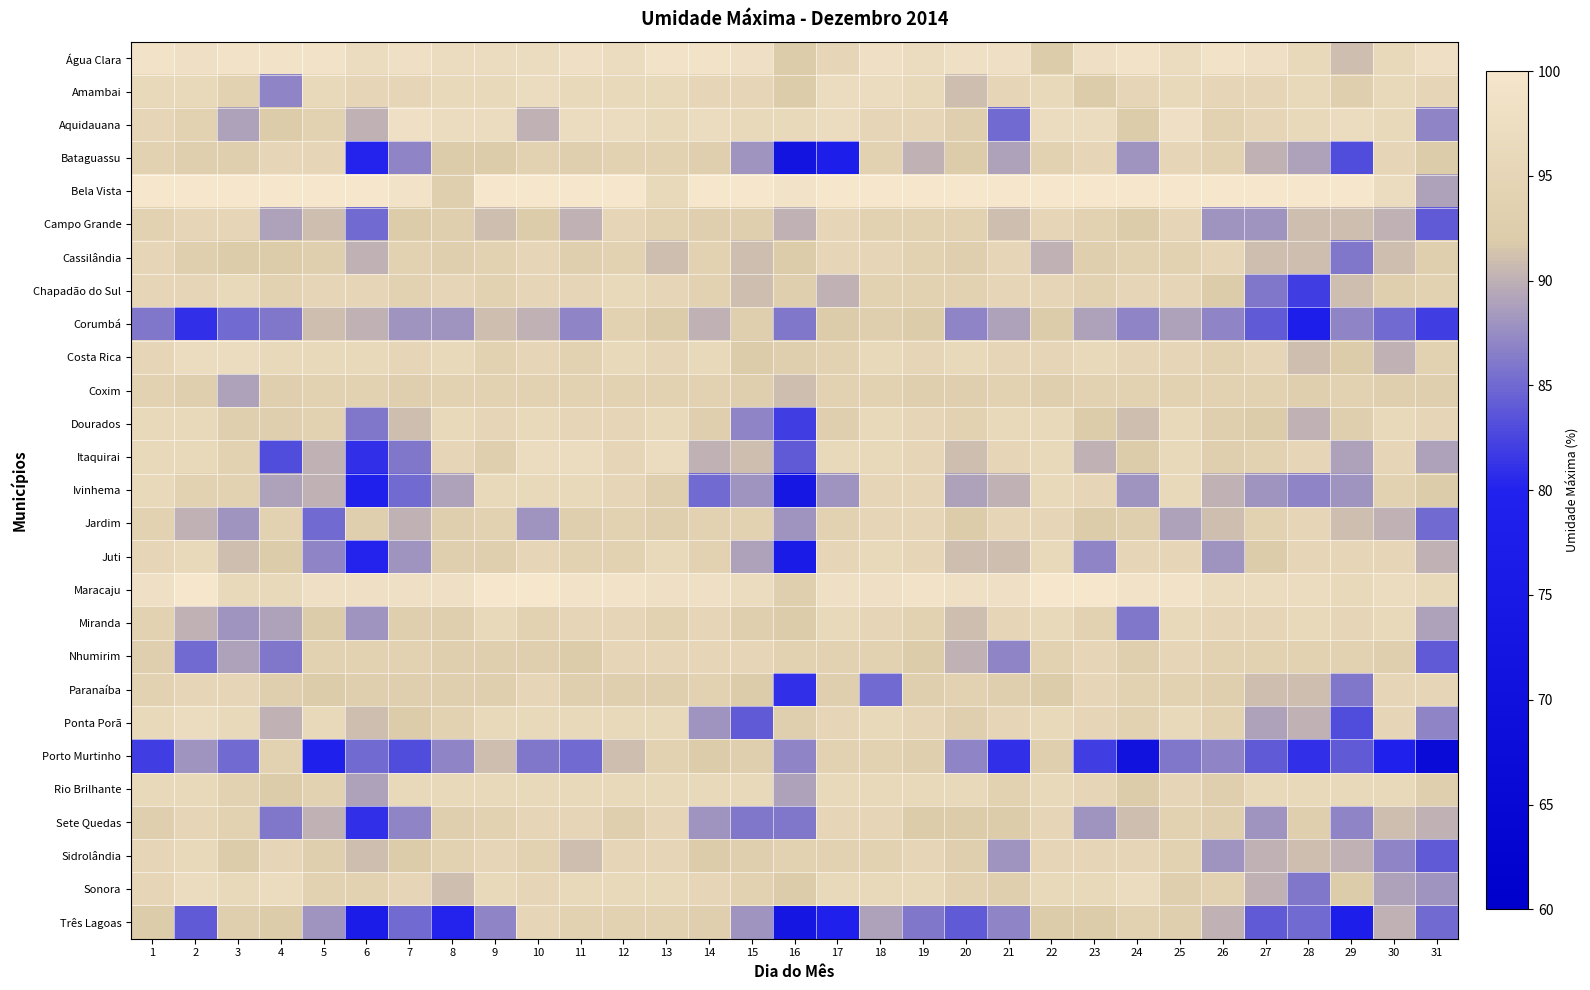

Reading right to left, what are all the values shown in this chart?

Água Clara: 31=98	30=96	29=91	28=96	27=98	26=99	25=97	24=99	23=98	22=92	21=98	20=98	19=97	18=98	17=95	16=92	15=98	14=99	13=99	12=97	11=98	10=97	9=97	8=97	7=98	6=97	5=99	4=99	3=99	2=98	1=99
Amambai: 31=95	30=96	29=93	28=96	27=95	26=95	25=96	24=95	23=92	22=96	21=95	20=91	19=96	18=97	17=97	16=92	15=95	14=95	13=96	12=96	11=96	10=97	9=96	8=96	7=95	6=95	5=96	4=87	3=94	2=96	1=96
Aquidauana: 31=87	30=96	29=97	28=96	27=95	26=94	25=98	24=92	23=97	22=97	21=85	20=93	19=95	18=95	17=97	16=96	15=96	14=97	13=96	12=97	11=97	10=90	9=97	8=97	7=98	6=90	5=94	4=92	3=89	2=94	1=95
Bataguassu: 31=92	30=95	29=83	28=89	27=90	26=94	25=95	24=88	23=95	22=94	21=89	20=92	19=90	18=94	17=78	16=72	15=88	14=93	13=94	12=94	11=93	10=94	9=92	8=92	7=87	6=80	5=95	4=95	3=93	2=93	1=94
Bela Vista: 31=89	30=97	29=100	28=100	27=100	26=100	25=100	24=100	23=100	22=100	21=100	20=100	19=100	18=100	17=100	16=99	15=100	14=100	13=96	12=100	11=100	10=100	9=100	8=93	7=99	6=100	5=100	4=100	3=100	2=100	1=100
Campo Grande: 31=84	30=90	29=91	28=91	27=88	26=88	25=95	24=92	23=94	22=95	21=91	20=94	19=94	18=94	17=95	16=90	15=93	14=93	13=94	12=95	11=90	10=92	9=91	8=93	7=92	6=85	5=91	4=89	3=95	2=95	1=94
Cassilândia: 31=93	30=91	29=86	28=91	27=91	26=95	25=94	24=94	23=93	22=90	21=95	20=93	19=94	18=95	17=95	16=92	15=91	14=94	13=91	12=94	11=93	10=95	9=94	8=93	7=94	6=90	5=93	4=92	3=92	2=93	1=95
Chapadão do Sul: 31=94	30=93	29=91	28=82	27=86	26=92	25=95	24=95	23=94	22=95	21=95	20=94	19=94	18=94	17=90	16=93	15=91	14=94	13=95	12=96	11=95	10=95	9=94	8=95	7=94	6=95	5=95	4=94	3=96	2=95	1=95
Corumbá: 31=82	30=85	29=87	28=78	27=84	26=87	25=89	24=87	23=89	22=92	21=89	20=87	19=92	18=93	17=92	16=86	15=93	14=90	13=92	12=94	11=87	10=90	9=91	8=88	7=88	6=90	5=91	4=86	3=85	2=81	1=86
Costa Rica: 31=94	30=90	29=92	28=91	27=95	26=94	25=95	24=95	23=96	22=95	21=95	20=96	19=95	18=96	17=94	16=93	15=92	14=96	13=95	12=96	11=94	10=95	9=94	8=96	7=95	6=96	5=96	4=96	3=97	2=97	1=95
Coxim: 31=93	30=93	29=94	28=93	27=94	26=94	25=94	24=94	23=94	22=93	21=94	20=93	19=93	18=94	17=94	16=91	15=93	14=94	13=94	12=94	11=94	10=94	9=94	8=94	7=93	6=94	5=94	4=93	3=89	2=93	1=94
Dourados: 31=95	30=96	29=93	28=90	27=92	26=93	25=96	24=91	23=92	22=96	21=96	20=94	19=95	18=96	17=93	16=82	15=87	14=93	13=96	12=95	11=95	10=96	9=95	8=96	7=91	6=86	5=94	4=93	3=93	2=96	1=96
Itaquirai: 31=89	30=95	29=89	28=95	27=94	26=93	25=96	24=92	23=90	22=96	21=95	20=91	19=95	18=96	17=96	16=84	15=91	14=90	13=97	12=95	11=97	10=97	9=93	8=95	7=86	6=81	5=90	4=83	3=94	2=96	1=96
Ivinhema: 31=92	30=94	29=88	28=87	27=88	26=90	25=96	24=88	23=95	22=96	21=90	20=89	19=95	18=95	17=88	16=74	15=88	14=85	13=93	12=95	11=96	10=96	9=96	8=89	7=85	6=79	5=90	4=89	3=94	2=94	1=96
Jardim: 31=85	30=90	29=91	28=95	27=94	26=91	25=89	24=93	23=92	22=95	21=95	20=92	19=95	18=95	17=94	16=88	15=94	14=94	13=93	12=94	11=93	10=88	9=94	8=93	7=90	6=93	5=85	4=94	3=88	2=90	1=94
Juti: 31=90	30=95	29=95	28=95	27=92	26=88	25=95	24=95	23=87	22=96	21=91	20=91	19=95	18=96	17=95	16=76	15=89	14=94	13=96	12=94	11=94	10=95	9=93	8=93	7=88	6=80	5=87	4=92	3=91	2=96	1=95
Maracaju: 31=96	30=97	29=96	28=97	27=97	26=97	25=99	24=99	23=100	22=100	21=98	20=98	19=99	18=98	17=98	16=93	15=97	14=98	13=98	12=99	11=99	10=100	9=100	8=98	7=98	6=98	5=98	4=96	3=96	2=100	1=98
Miranda: 31=89	30=96	29=95	28=96	27=95	26=95	25=96	24=86	23=94	22=96	21=95	20=91	19=94	18=95	17=96	16=92	15=93	14=95	13=94	12=95	11=95	10=94	9=96	8=93	7=93	6=88	5=92	4=89	3=88	2=90	1=94
Nhumirim: 31=84	30=93	29=94	28=94	27=94	26=94	25=95	24=93	23=95	22=94	21=87	20=90	19=92	18=94	17=94	16=94	15=95	14=95	13=95	12=95	11=92	10=93	9=93	8=93	7=94	6=94	5=94	4=86	3=89	2=85	1=93
Paranaíba: 31=95	30=95	29=86	28=91	27=91	26=93	25=94	24=94	23=95	22=92	21=93	20=94	19=93	18=85	17=93	16=81	15=92	14=94	13=93	12=93	11=93	10=95	9=93	8=93	7=93	6=93	5=92	4=93	3=95	2=95	1=94
Ponta Porã: 31=87	30=95	29=83	28=90	27=89	26=94	25=96	24=94	23=95	22=96	21=95	20=93	19=95	18=96	17=95	16=93	15=84	14=88	13=96	12=96	11=96	10=96	9=96	8=94	7=92	6=91	5=96	4=90	3=96	2=97	1=96
Porto Murtinho: 31=67	30=79	29=84	28=81	27=84	26=87	25=86	24=71	23=82	22=93	21=81	20=87	19=93	18=94	17=94	16=87	15=93	14=92	13=94	12=91	11=85	10=86	9=91	8=87	7=83	6=85	5=79	4=94	3=85	2=88	1=82
Rio Brilhante: 31=93	30=96	29=96	28=96	27=96	26=93	25=95	24=92	23=95	22=96	21=94	20=96	19=96	18=96	17=96	16=89	15=96	14=96	13=96	12=96	11=96	10=96	9=96	8=96	7=96	6=89	5=94	4=92	3=94	2=96	1=96
Sete Quedas: 31=90	30=91	29=87	28=93	27=88	26=93	25=94	24=91	23=88	22=95	21=92	20=92	19=92	18=95	17=95	16=86	15=86	14=88	13=95	12=93	11=95	10=95	9=94	8=93	7=87	6=81	5=90	4=86	3=94	2=95	1=93
Sidrolândia: 31=84	30=87	29=90	28=91	27=90	26=88	25=94	24=95	23=95	22=95	21=88	20=93	19=95	18=94	17=94	16=94	15=93	14=92	13=95	12=95	11=91	10=94	9=95	8=94	7=92	6=91	5=93	4=95	3=92	2=96	1=95
Sonora: 31=88	30=89	29=92	28=86	27=90	26=94	25=93	24=97	23=96	22=96	21=93	20=94	19=96	18=96	17=96	16=92	15=94	14=95	13=96	12=96	11=96	10=95	9=96	8=91	7=95	6=94	5=94	4=97	3=96	2=97	1=95
Três Lagoas: 31=85	30=90	29=78	28=85	27=84	26=90	25=93	24=94	23=92	22=92	21=87	20=84	19=86	18=89	17=79	16=73	15=88	14=93	13=94	12=94	11=94	10=95	9=87	8=80	7=85	6=77	5=88	4=92	3=93	2=84	1=92